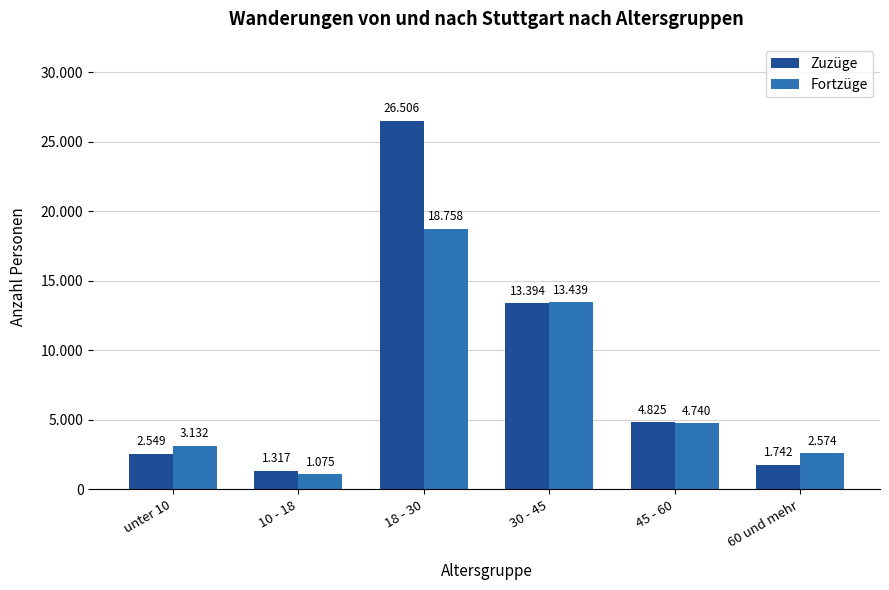

What are all the series names shown in the legend?

Zuzüge, Fortzüge